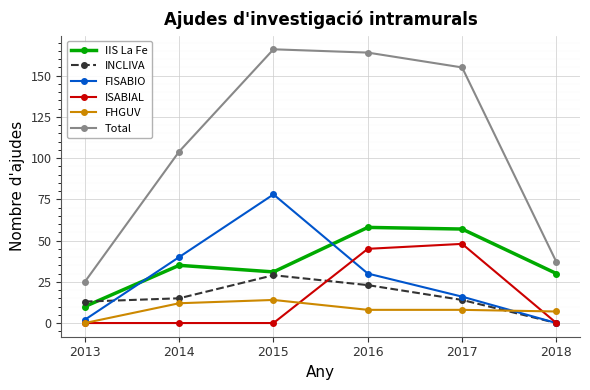

Which series changed the most between 2016 and 2018?

Total